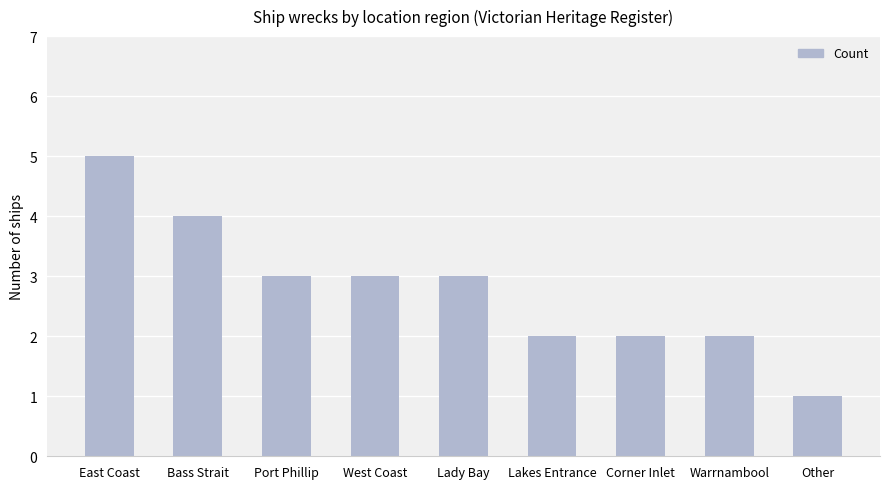

Approximately how many times larger is the value at Warrnambool compared to Other?

2.0